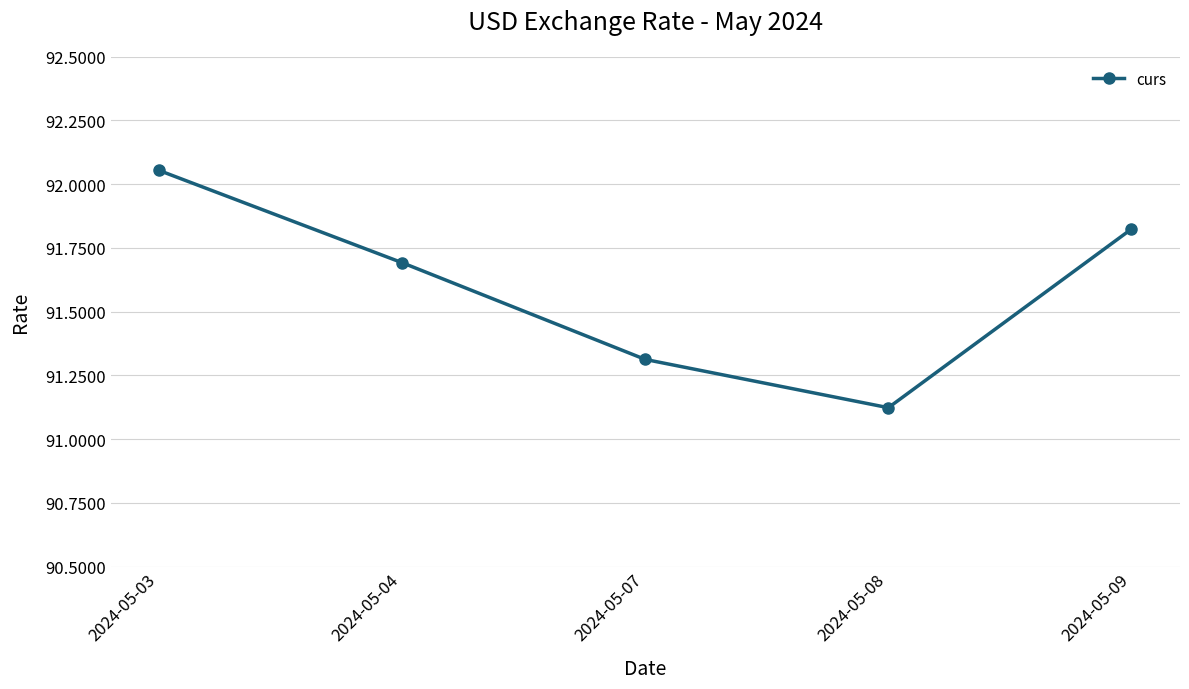

What is the average value?

91.6